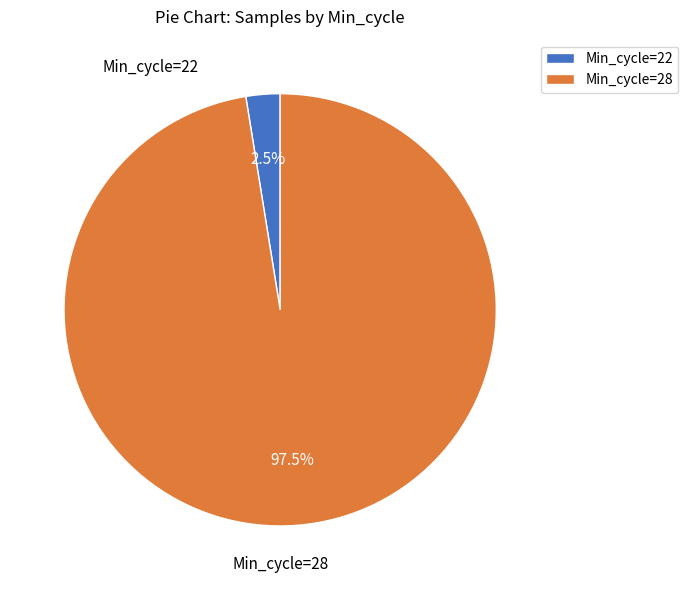

Combined, do Min_cycle=28 and Min_cycle=22 account for over 50%?

Yes